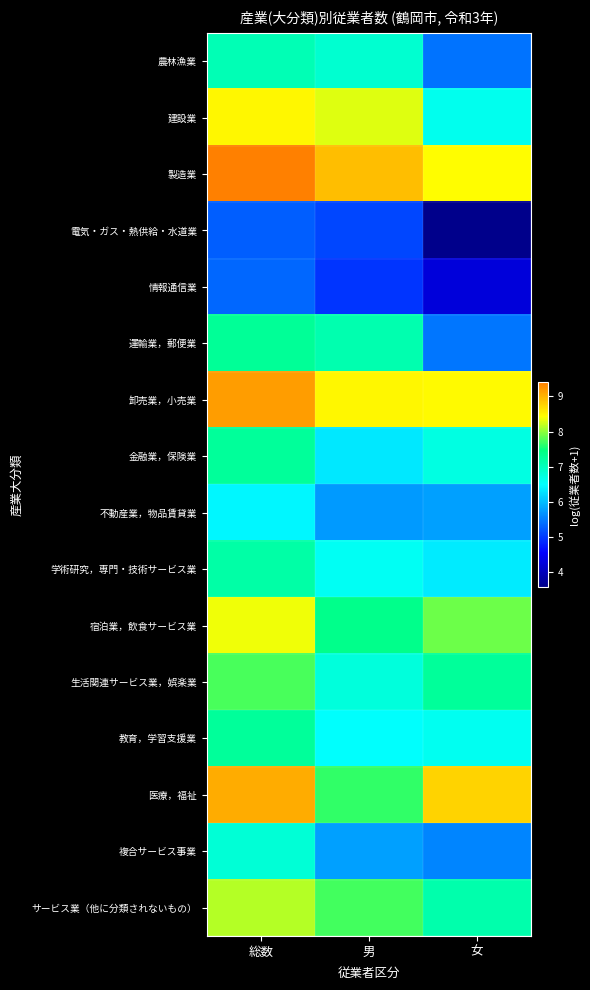

Reading left to right, transcribe all the data shown in this chart.

農林漁業: 総数=7.1	男=6.8	女=5.4
建設業: 総数=8.5	男=8.3	女=6.6
製造業: 総数=9.4	男=8.9	女=8.4
電気・ガス・熱供給・水道業: 総数=5.3	男=5.1	女=3.6
情報通信業: 総数=5.4	男=5.0	女=4.2
運輸業，郵便業: 総数=7.3	男=7.1	女=5.5
卸売業，小売業: 総数=9.2	男=8.5	女=8.5
金融業，保険業: 総数=7.3	男=6.3	女=6.7
不動産業，物品賃貸業: 総数=6.4	男=5.7	女=5.8
学術研究，専門・技術サービス業: 総数=7.2	男=6.6	女=6.4
宿泊業，飲食サービス業: 総数=8.4	男=7.4	女=7.9
生活関連サービス業，娯楽業: 総数=7.7	男=6.8	女=7.3
教育，学習支援業: 総数=7.2	男=6.5	女=6.6
医療，福祉: 総数=9.0	男=7.6	女=8.8
複合サービス事業: 総数=6.8	男=5.8	女=5.6
サービス業（他に分類されないもの）: 総数=8.2	男=7.7	女=7.1